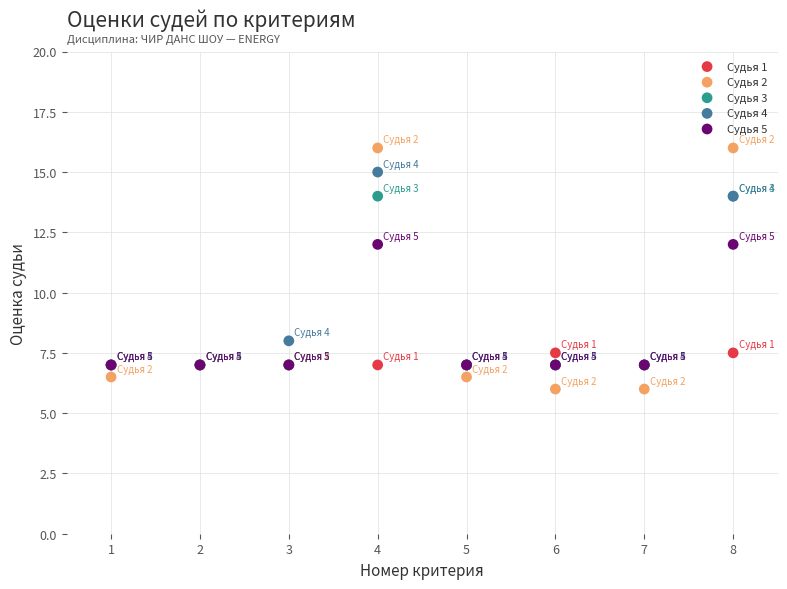

What are all the series names shown in the legend?

Судья 1, Судья 2, Судья 3, Судья 4, Судья 5